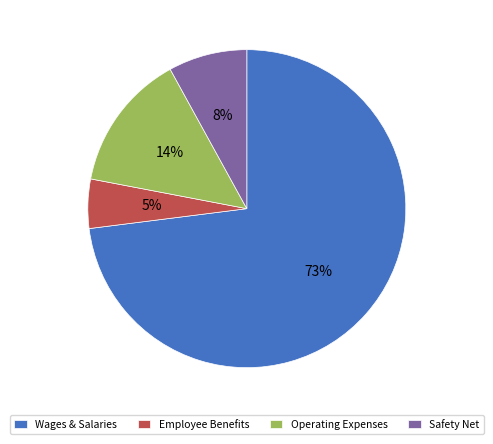

Count the number of slices in the pie.

4